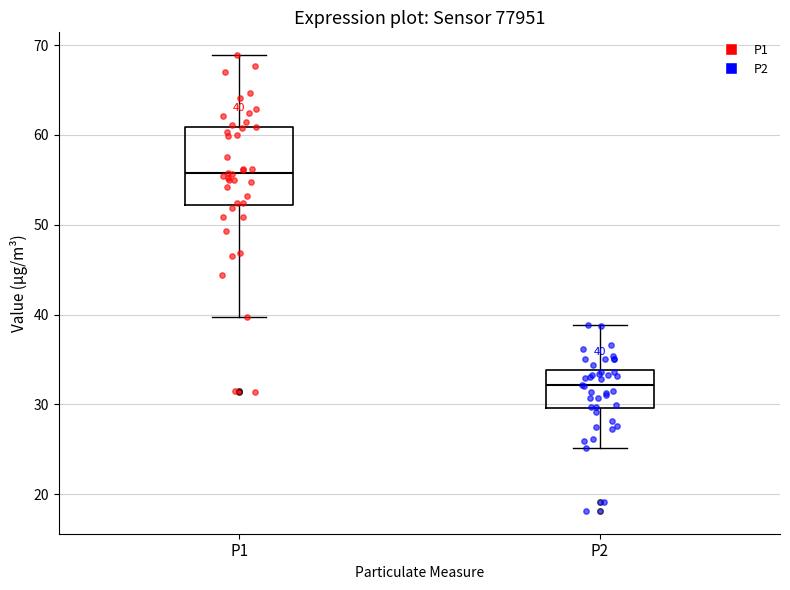

Which box has the lowest median line?

P2